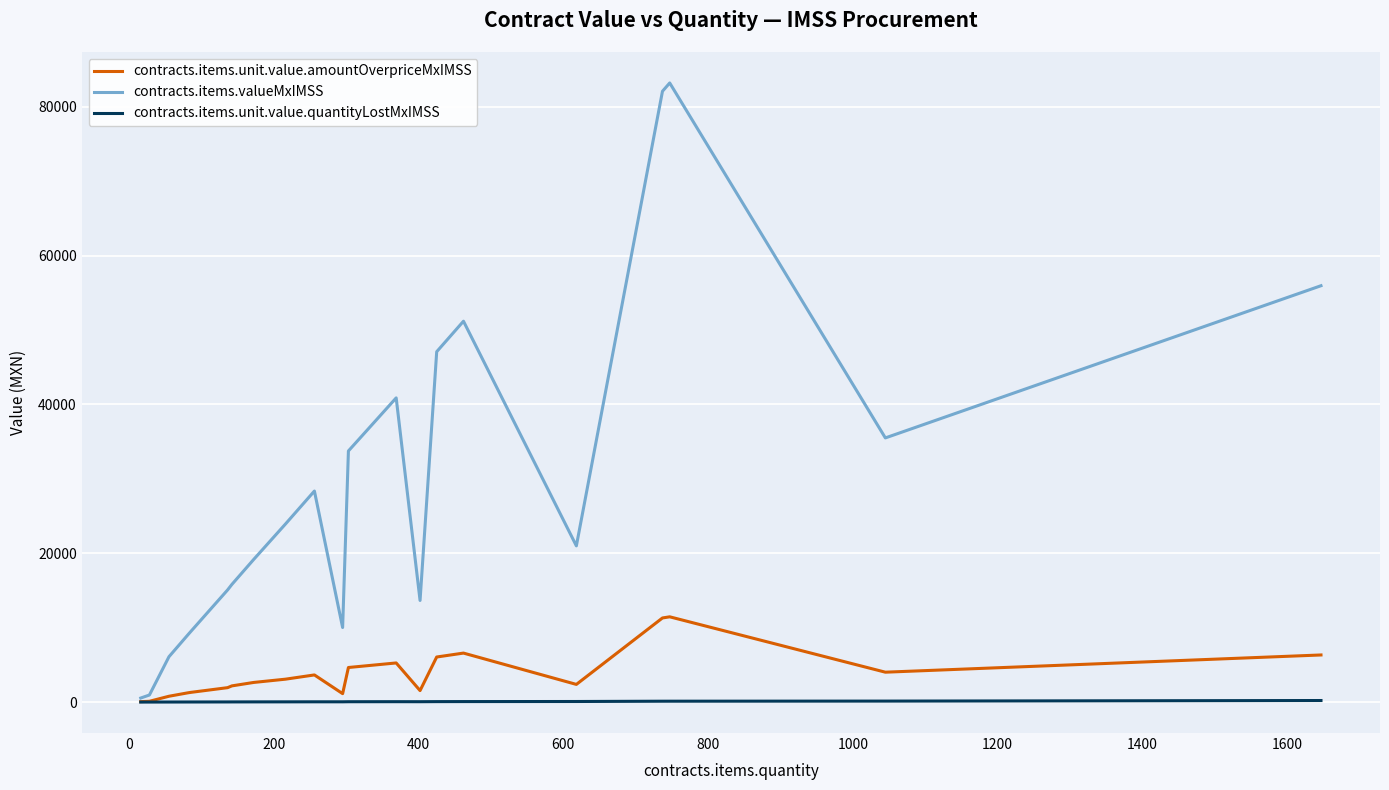

Which series has the largest total across all categories?

contracts.items.valueMxIMSS